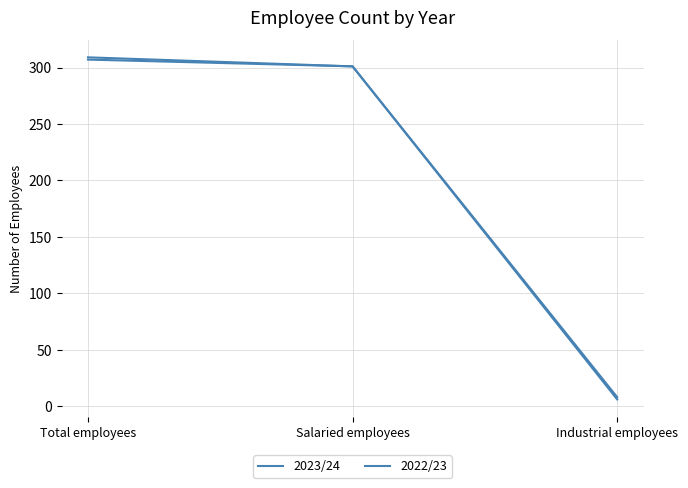

How many series are shown in this chart?

2